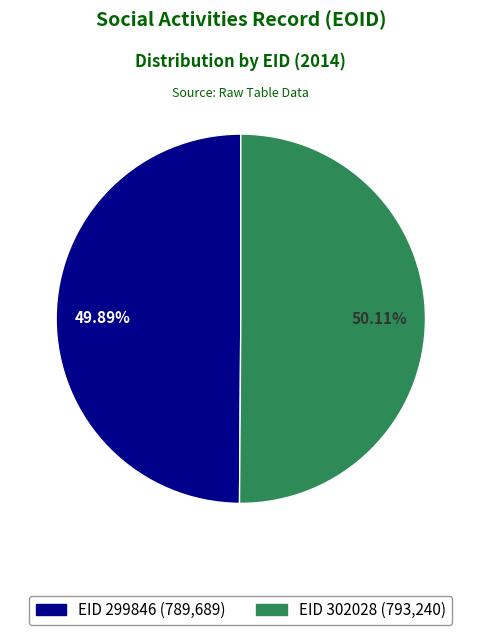

Does any single category account for the majority?

Yes